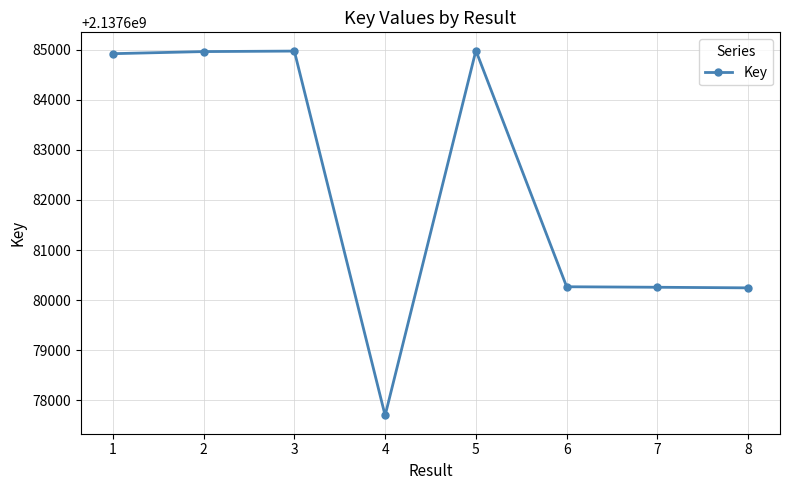

Between 1 and 4, which is larger?

1